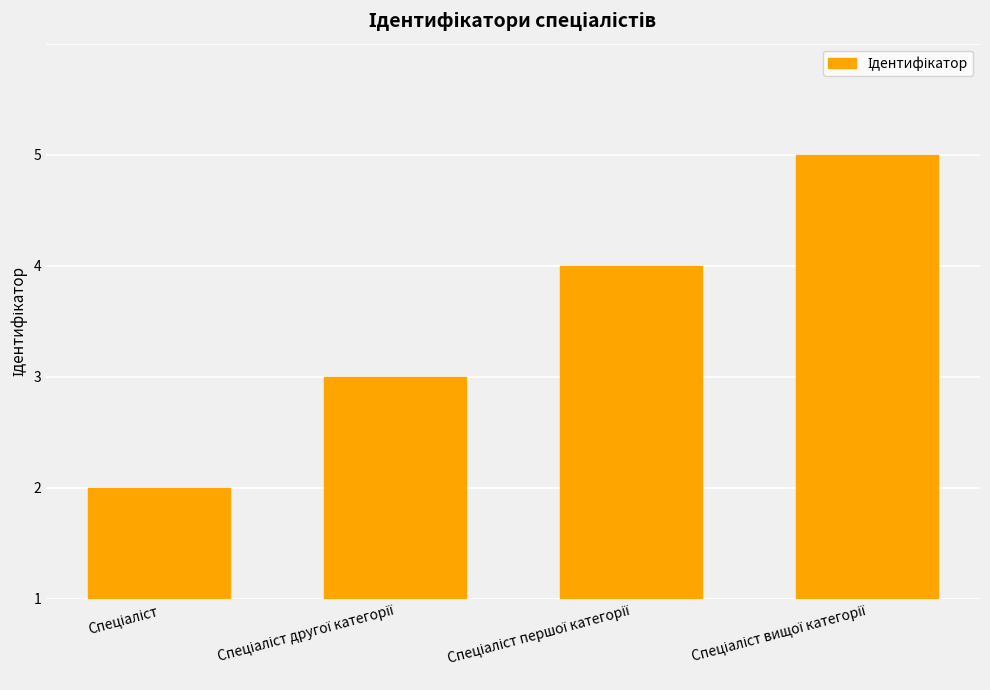

What is the ratio of the value at Спеціаліст to the value at Спеціаліст другої категорії?

0.5